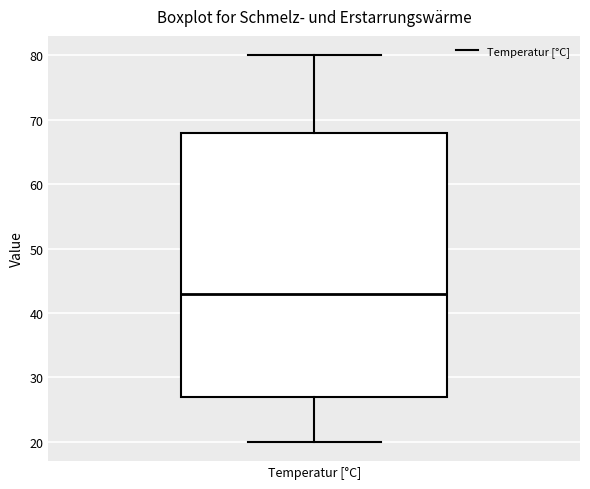

Read this box plot against the y-axis: the position of the median line, the range covered by the box, and the ends of both whiskers. The values are not printed on the chart, so give them approximately, as read against the axis.

median 43, box 27 to 68, whiskers 20 to 80